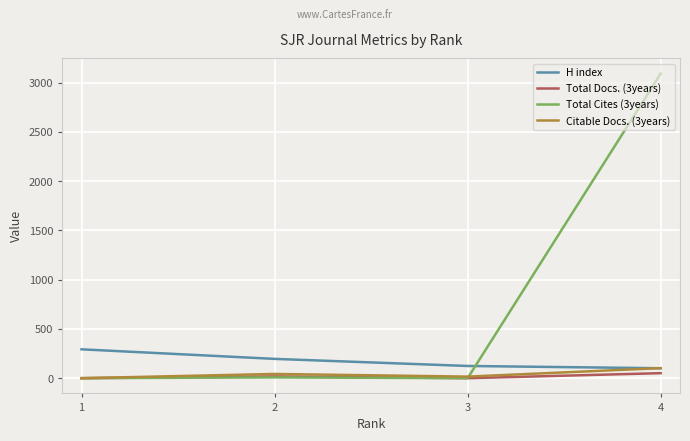

At which category is the sum across all series the highest?

4